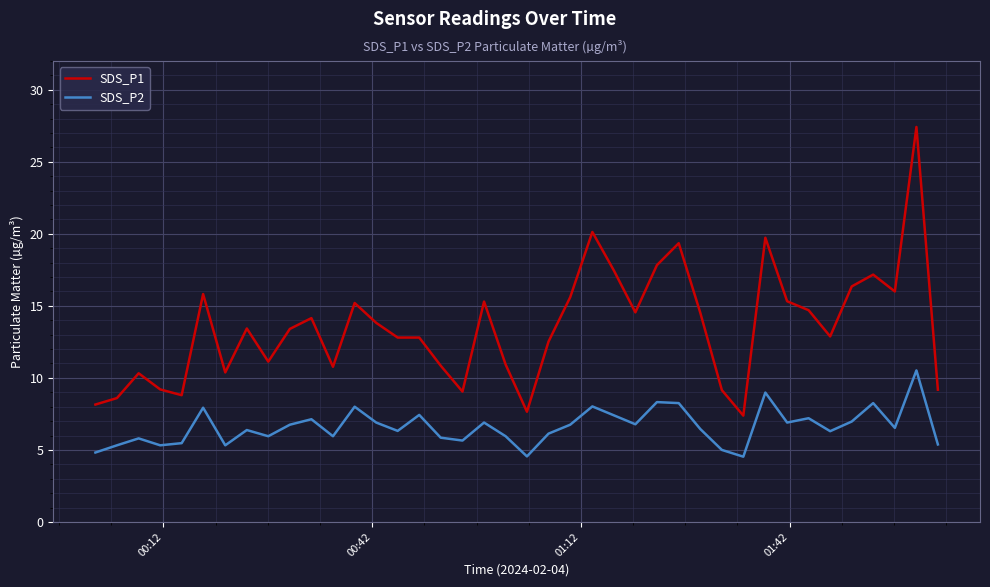

True or false: SDS_P1 and SDS_P2 intersect in this chart.

False